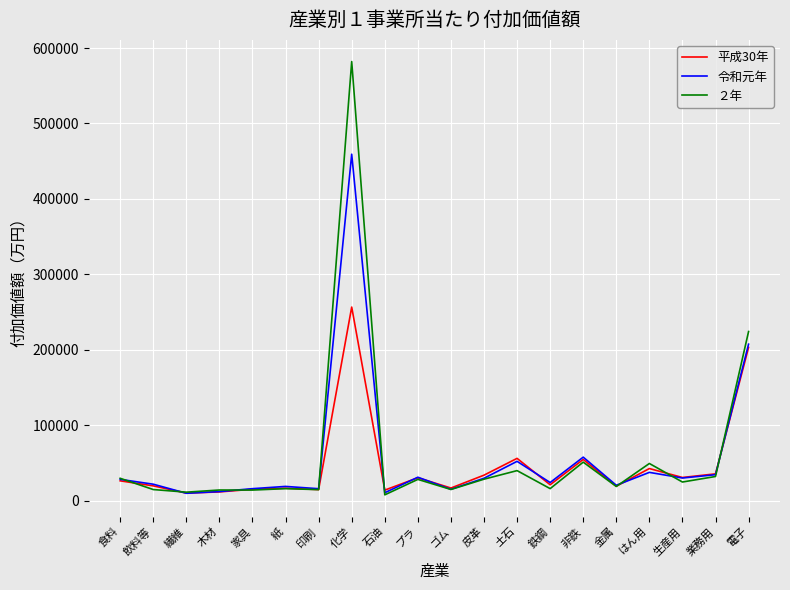

Is it true that 平成30年 equals 27069 at 土石?

False